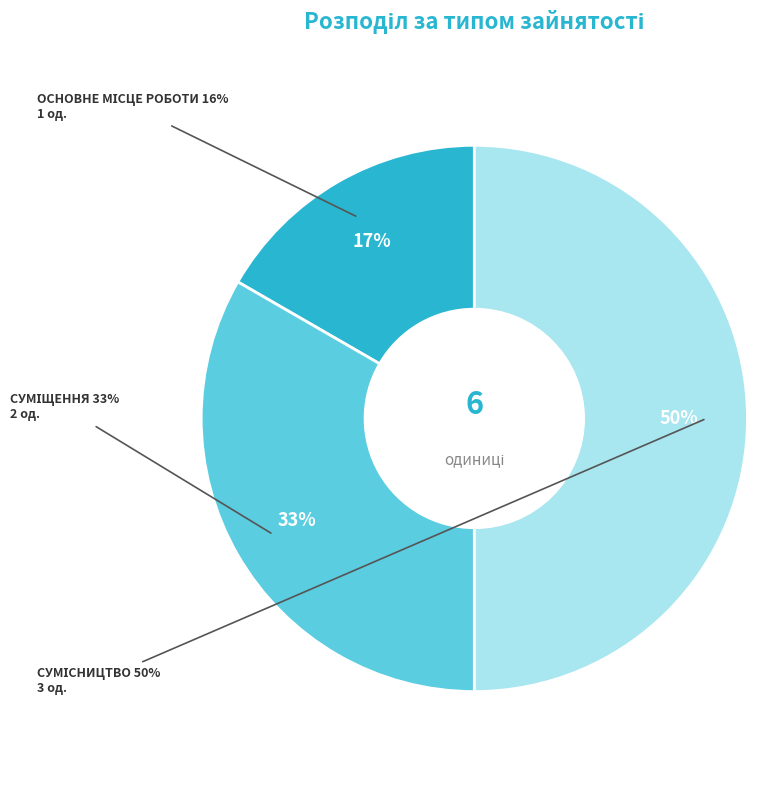

How many segments does this pie chart have?

3